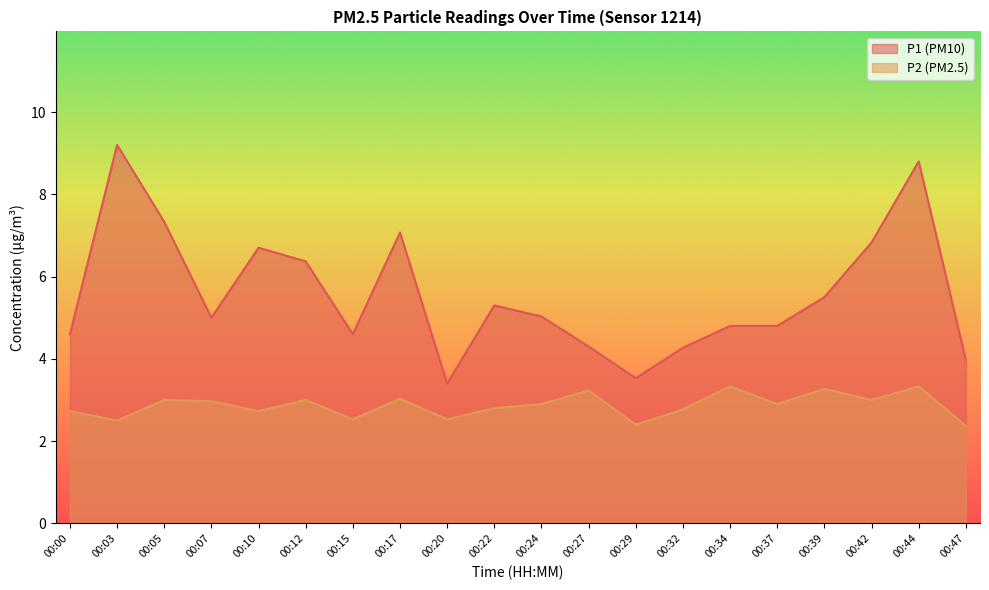

Rank the series by their average value, from highest to lowest.

P1 (PM10), P2 (PM2.5)